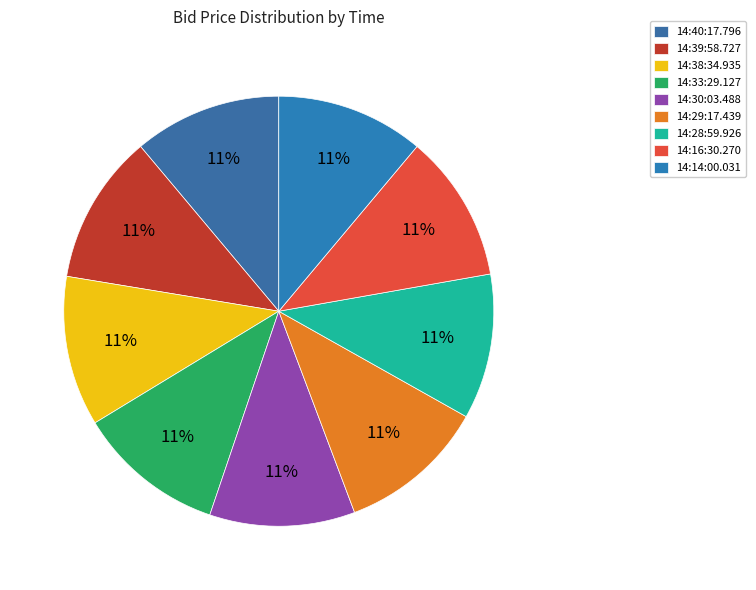

True or false: 14:39:58.727 accounts for 1% of the total.

False